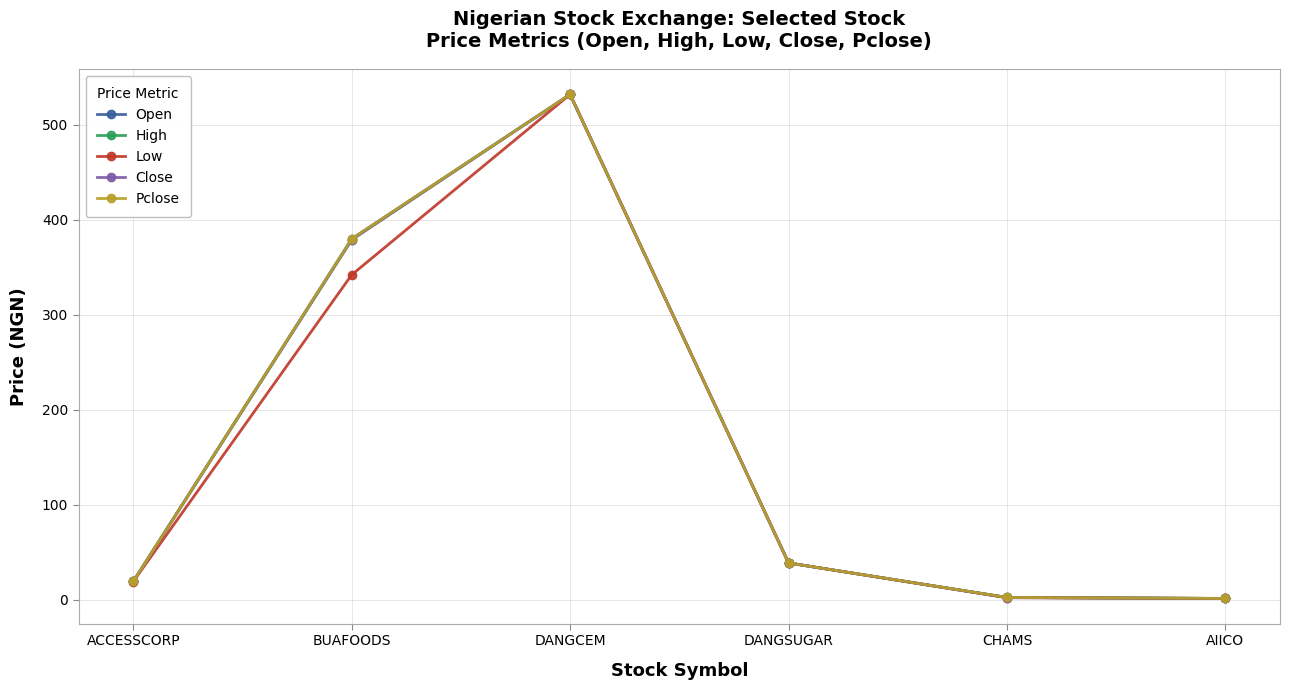

List the series in order of their peak value, lowest first.

Open, High, Low, Close, Pclose